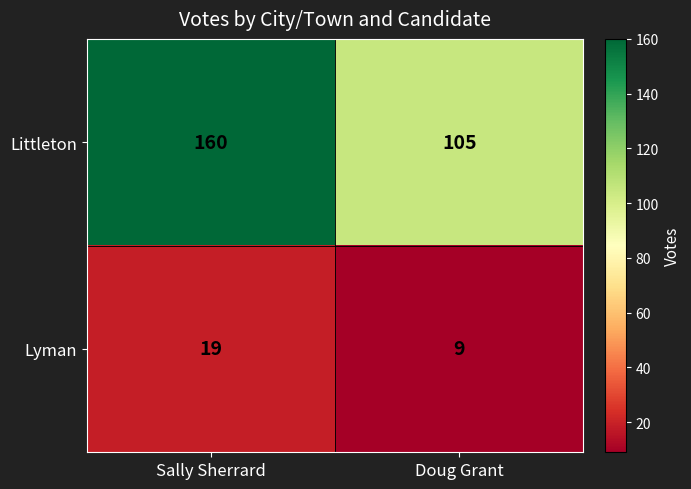

What is the average value of the Lyman series?

14